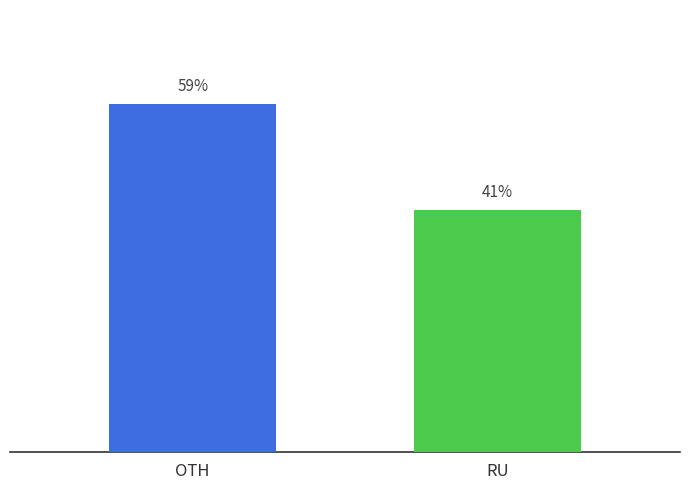

Between RU and OTH, which is larger?

OTH